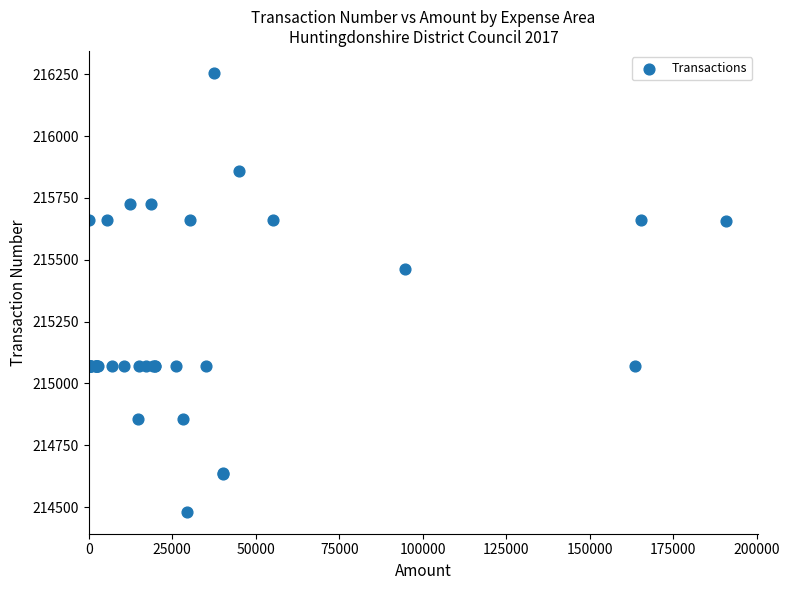

What Y value in the scatter plot is closest to 215368?

215464